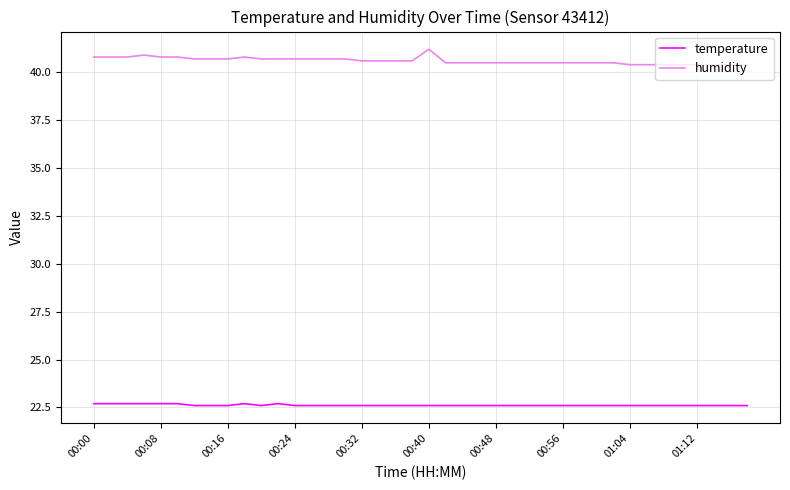

Rank the series by their maximum value, from lowest to highest.

temperature, humidity